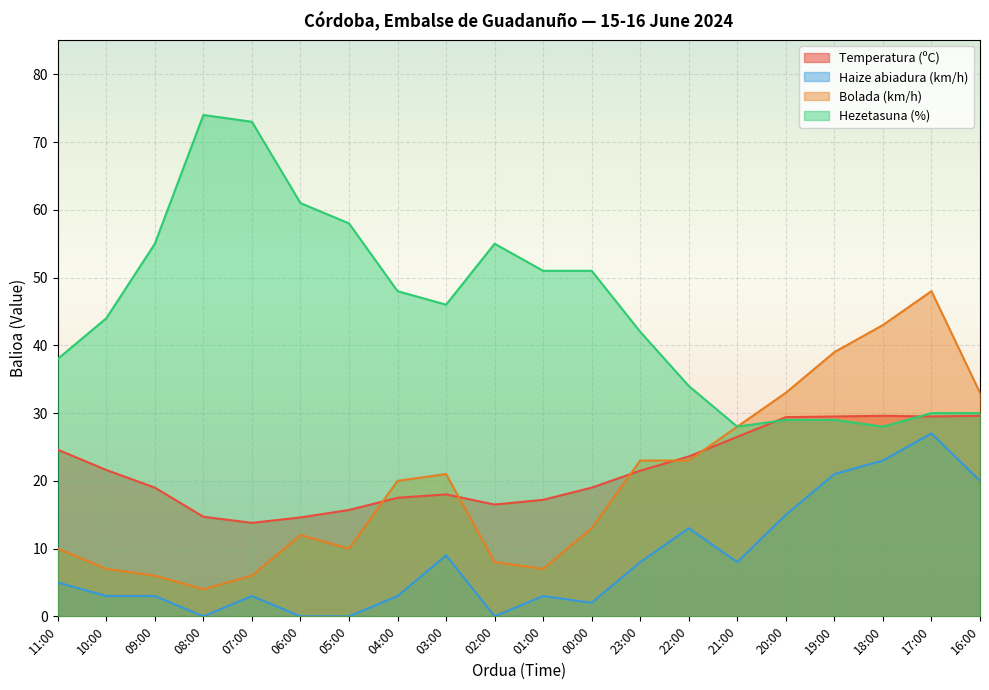

What is the difference between the maximum and second lowest values in the Bolada (km/h) series?

42.0